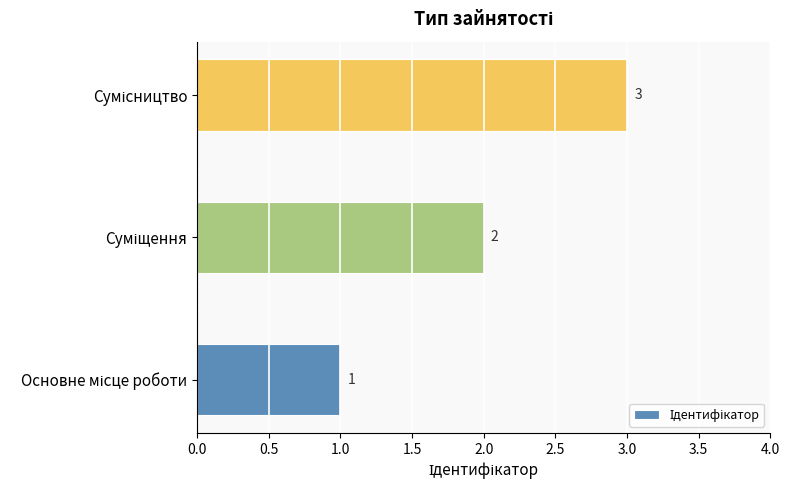

Count the number of categories in the chart.

3